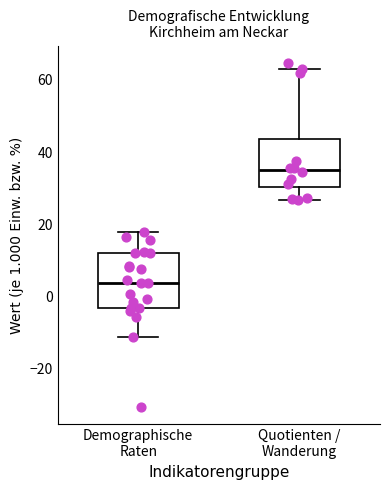

Reading left to right, transcribe this box plot: for each box, give where its median line is, the range the box spans, and where its two whiskers end, as read against the y-axis. The values are not printed on the chart, so give them approximately, as read against the axis.

Demographische Raten: median 4, box -4 to 12, whiskers -12 to 18
Quotienten / Wanderung: median 34, box 30 to 44, whiskers 26 to 64